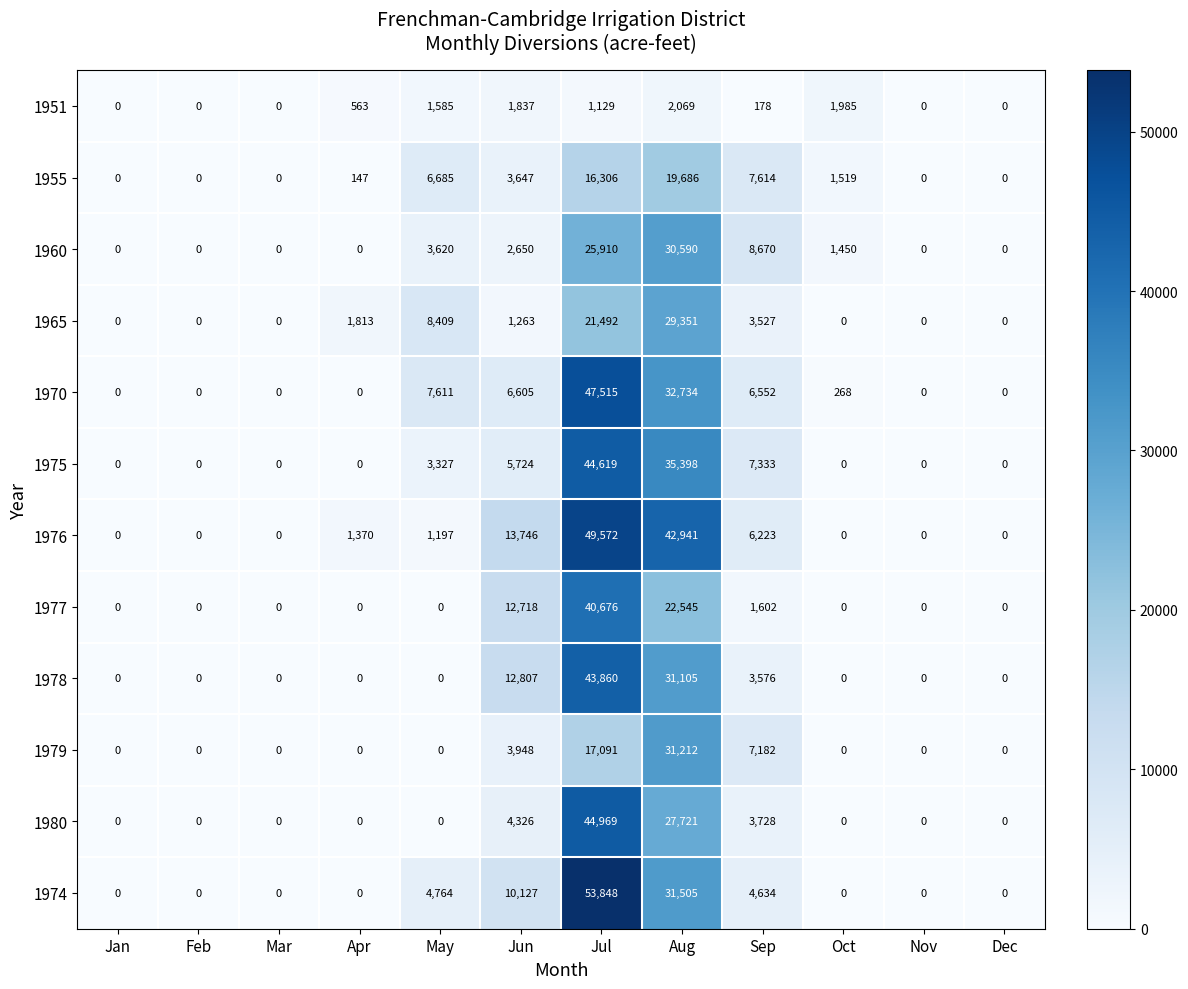

Which series has the largest range (max minus min)?

1974